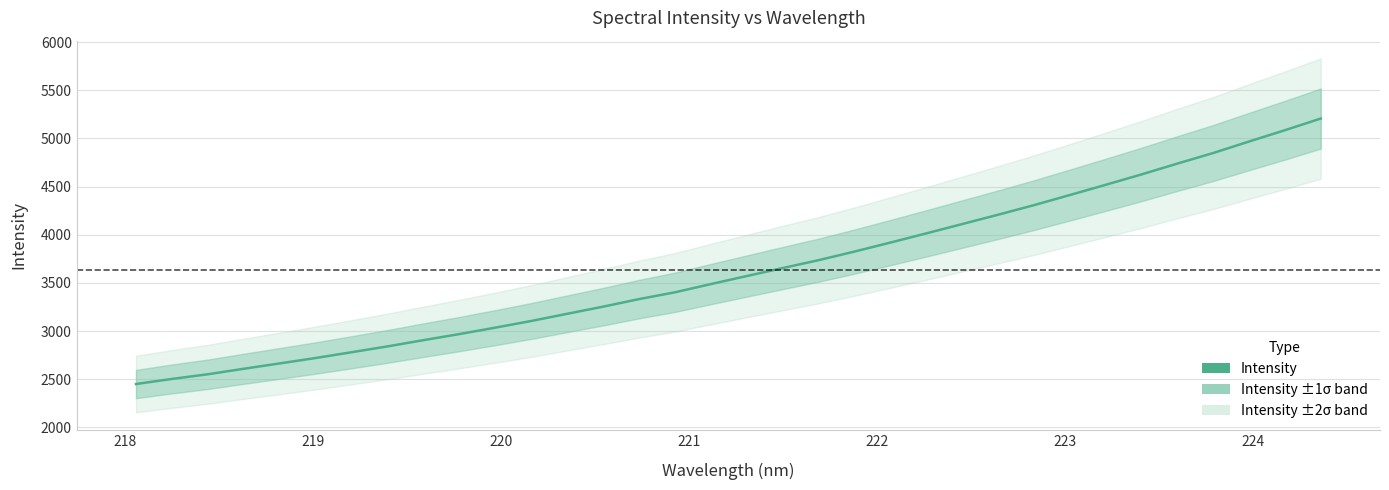

How many values exceed 3571?

17